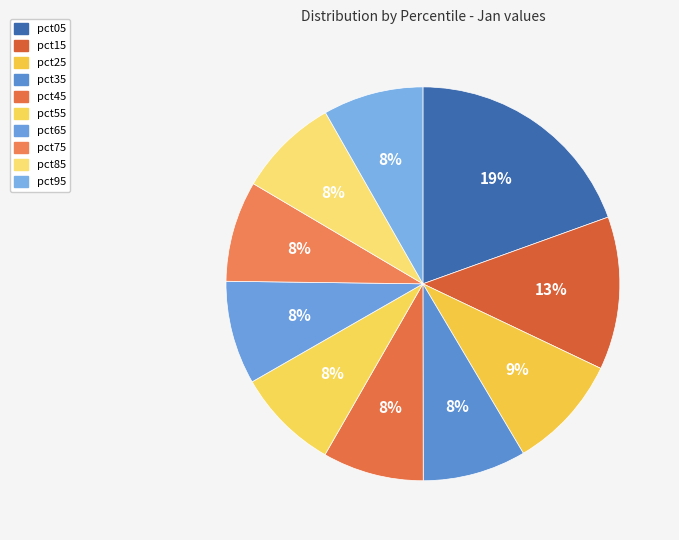

The pct35 slice represents 8% of the pie. True or false?

True